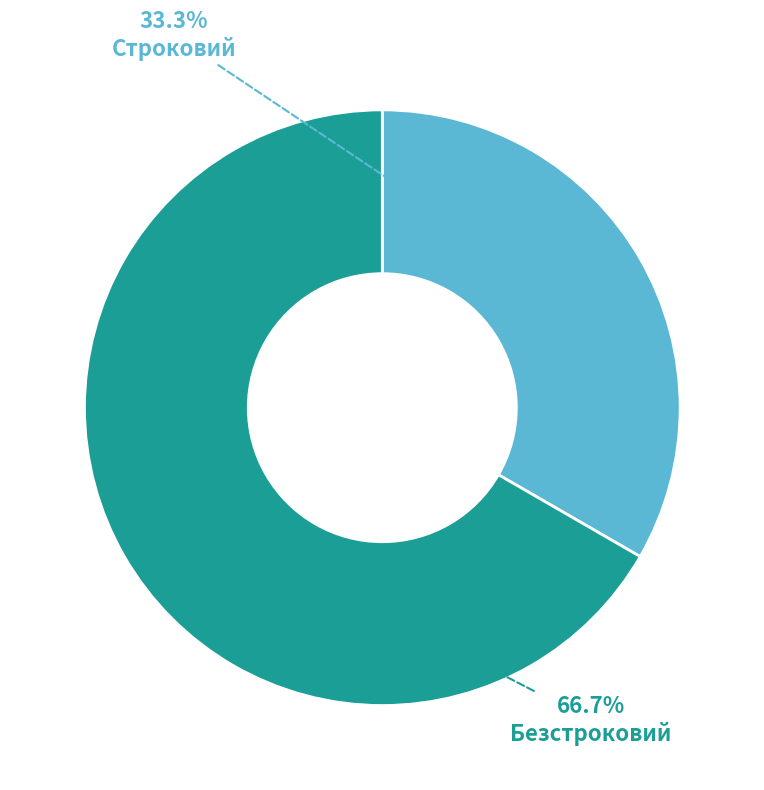

Which category has the smallest portion of the pie?

Строковий